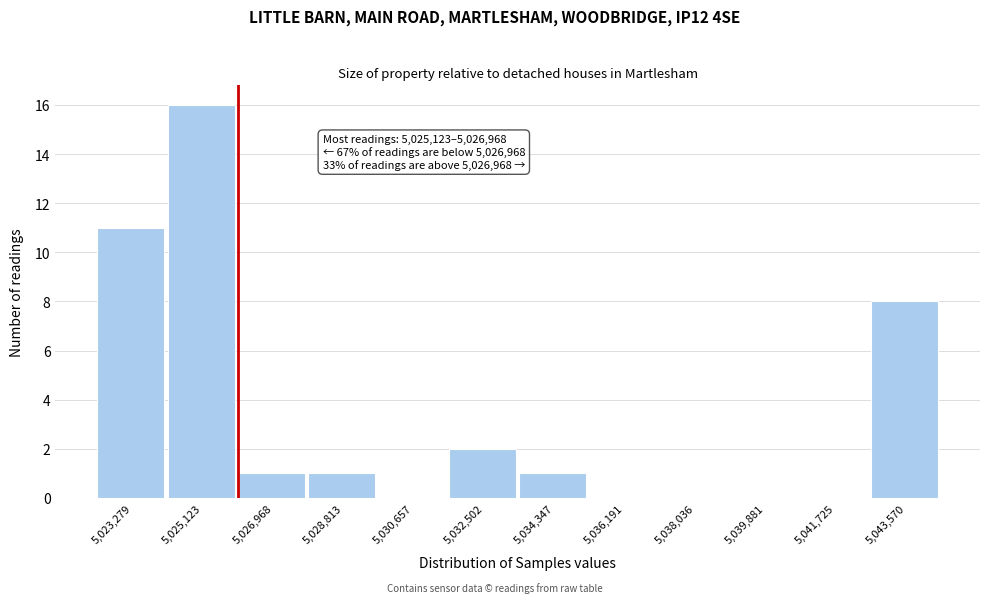

Reading left to right, transcribe all the data shown in this chart.

5,023,279=11	5,025,123=16	5,026,968=1	5,028,813=1	5,030,657=0	5,032,502=2	5,034,347=1	5,036,191=0	5,038,036=0	5,039,881=0	5,041,725=0	5,043,570=8